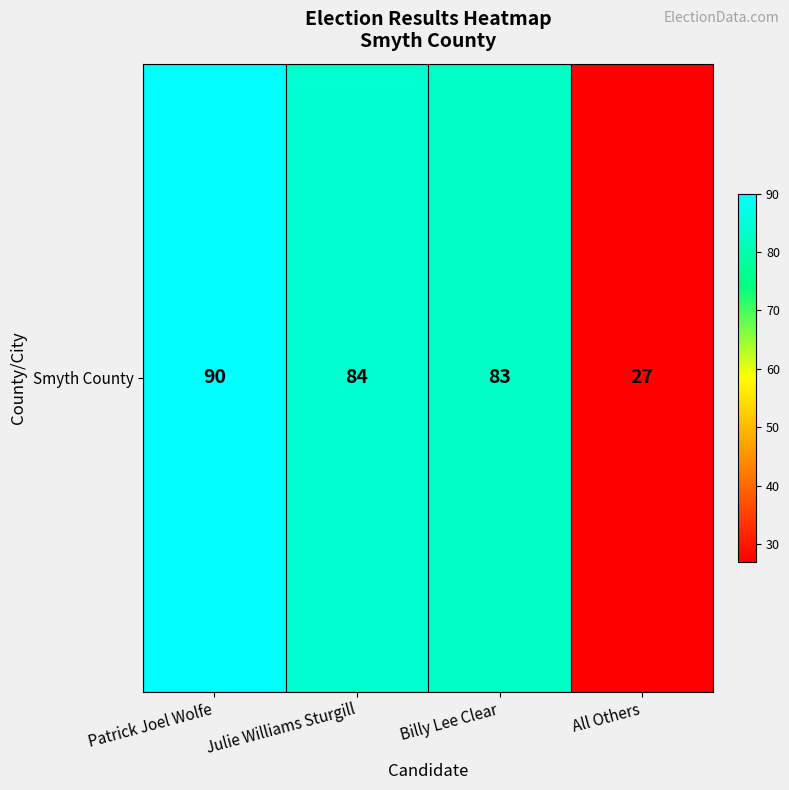

Between Julie Williams Sturgill and Patrick Joel Wolfe, which is larger?

Patrick Joel Wolfe